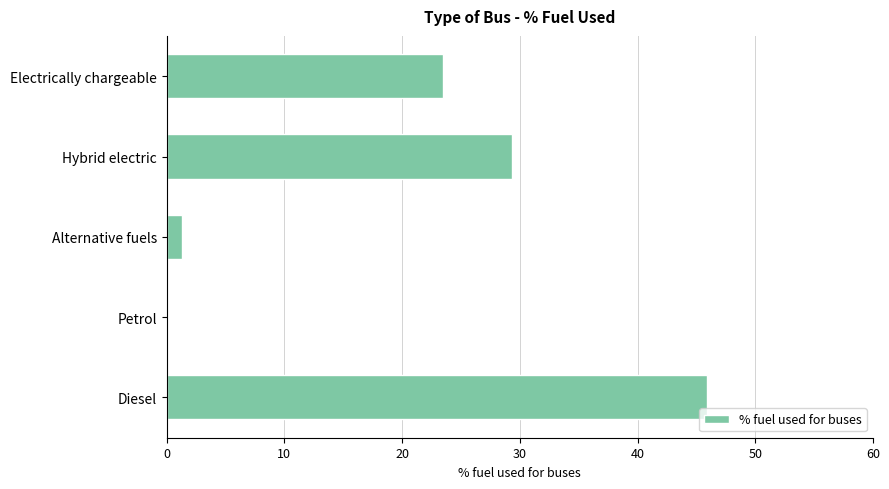

What is the change in value from Electrically chargeable to Diesel?

+22.4